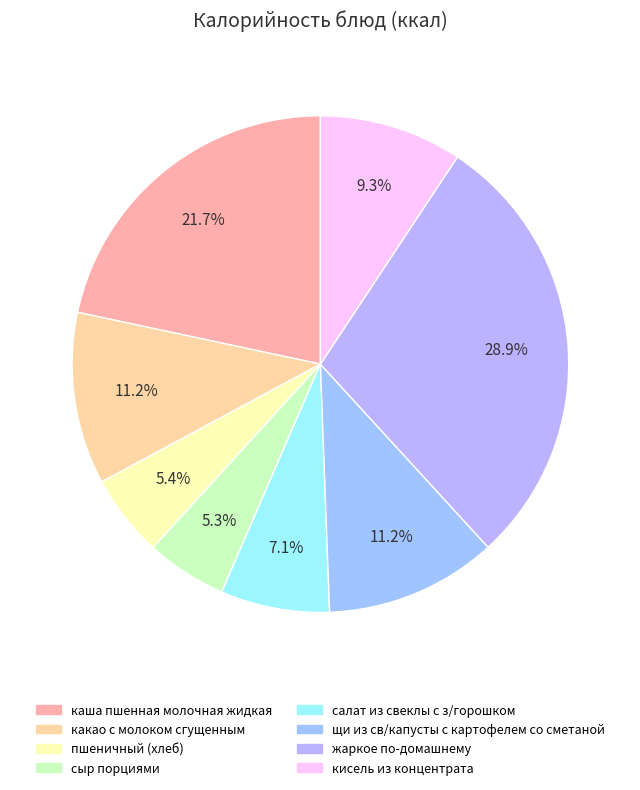

Is it true that жаркое по-домашнему is 38% of the pie?

False